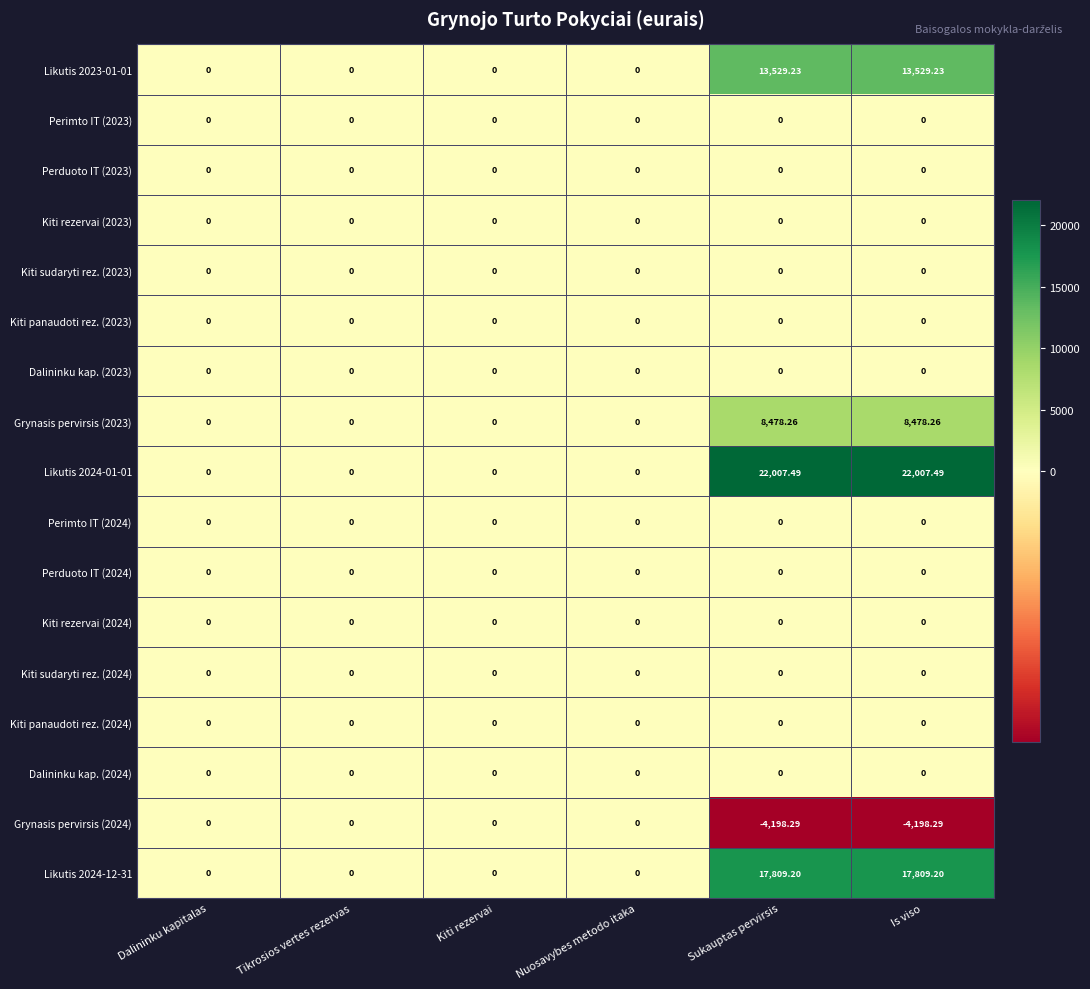

Rank the series by their maximum value, from lowest to highest.

Perimto IT (2023), Perduoto IT (2023), Kiti rezervai (2023), Kiti sudaryti rez. (2023), Kiti panaudoti rez. (2023), Dalininku kap. (2023), Perimto IT (2024), Perduoto IT (2024), Kiti rezervai (2024), Kiti sudaryti rez. (2024), Kiti panaudoti rez. (2024), Dalininku kap. (2024), Grynasis pervirsis (2024), Grynasis pervirsis (2023), Likutis 2023-01-01, Likutis 2024-12-31, Likutis 2024-01-01